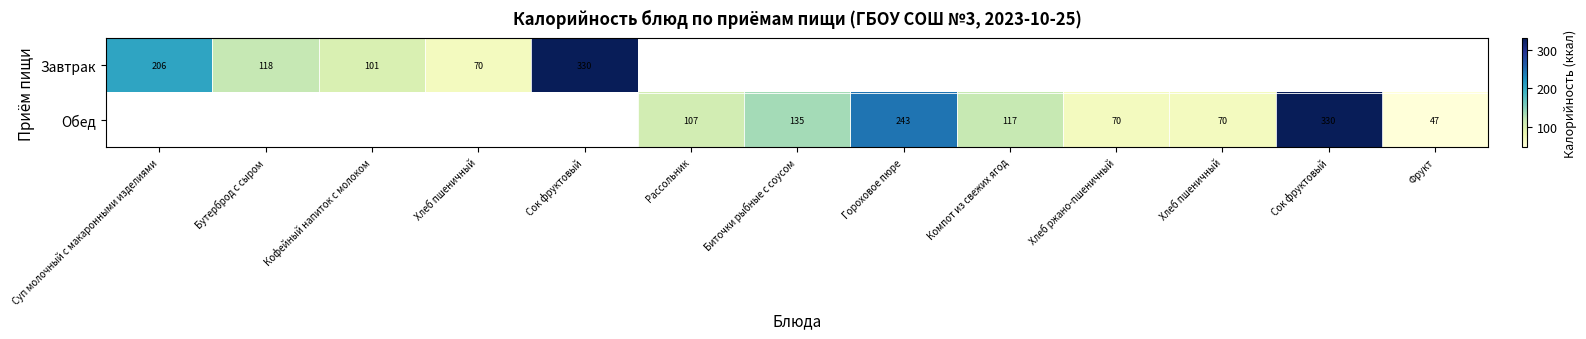

Which label corresponds to the smallest value in the chart?

Фрукт